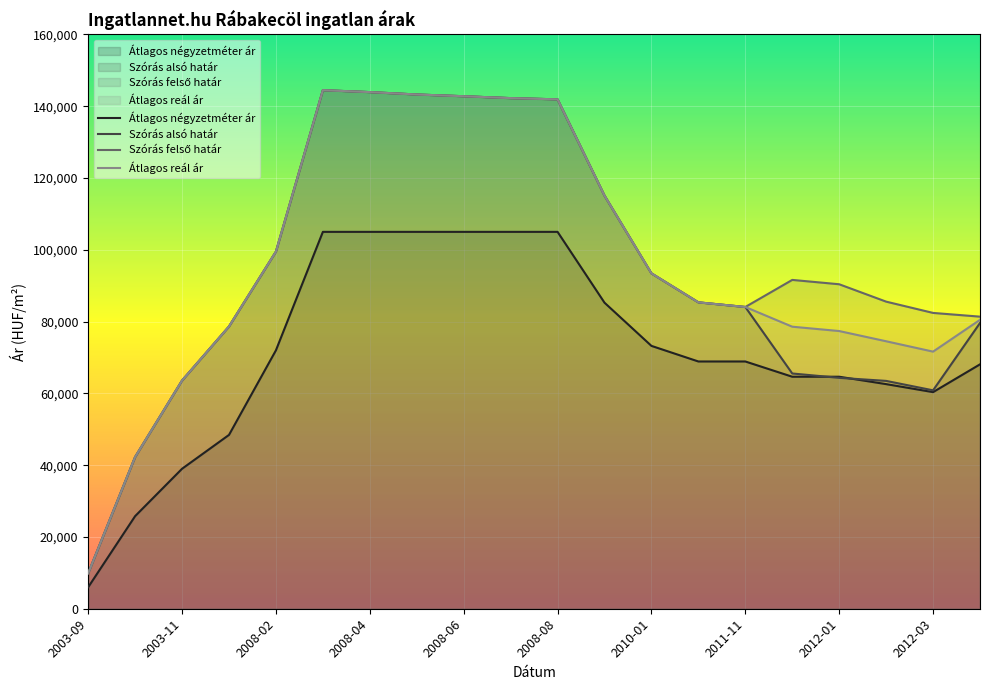

How many lines are shown in the chart?

4